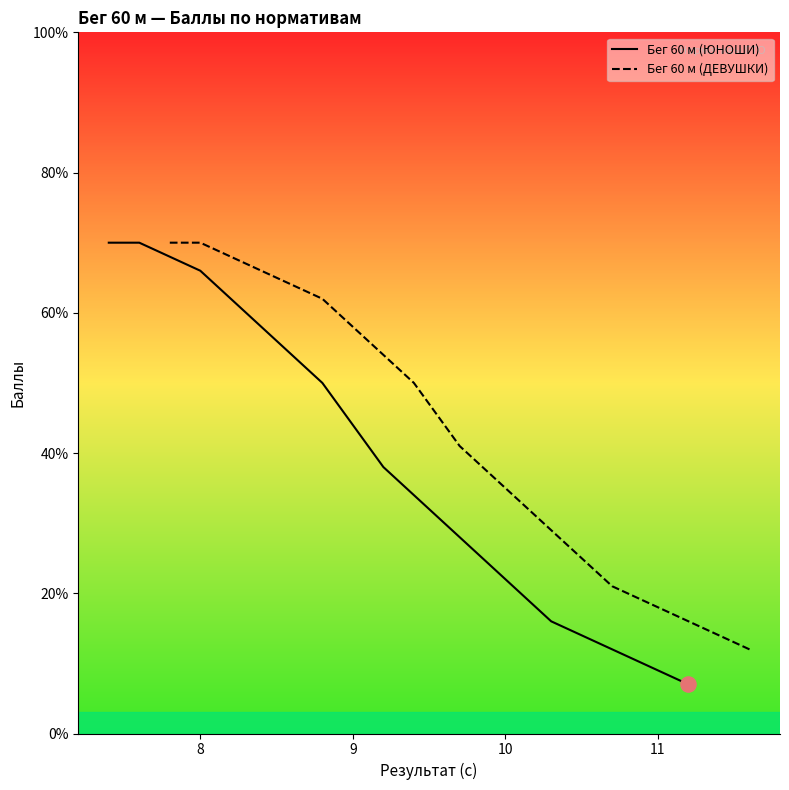

Is the value of Бег 60 м (ЮНОШИ) at 6 greater than the value of Бег 60 м (ДЕВУШКИ) at 8?

No